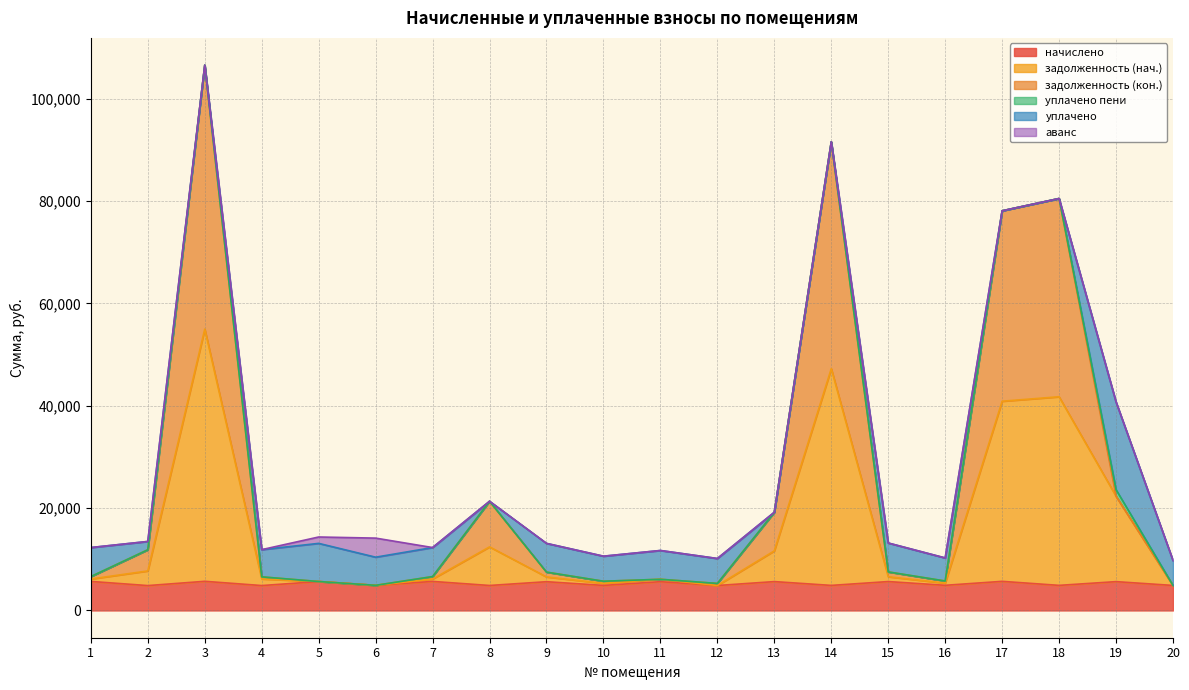

At which category is the sum across all series the highest?

3